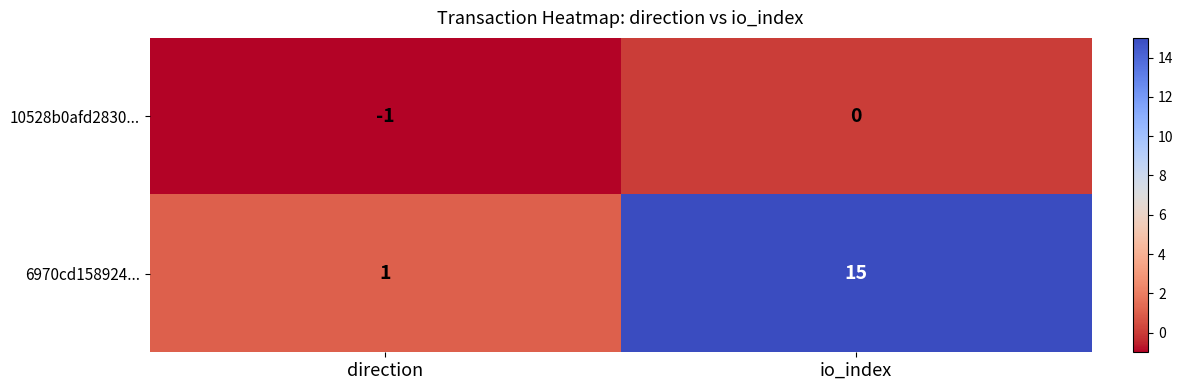

What is the difference between the maximum and minimum values in the 6970cd158924... series?

14